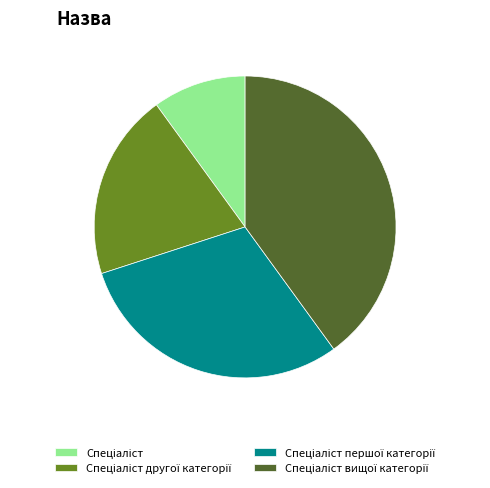

Is there a majority slice in this chart?

No